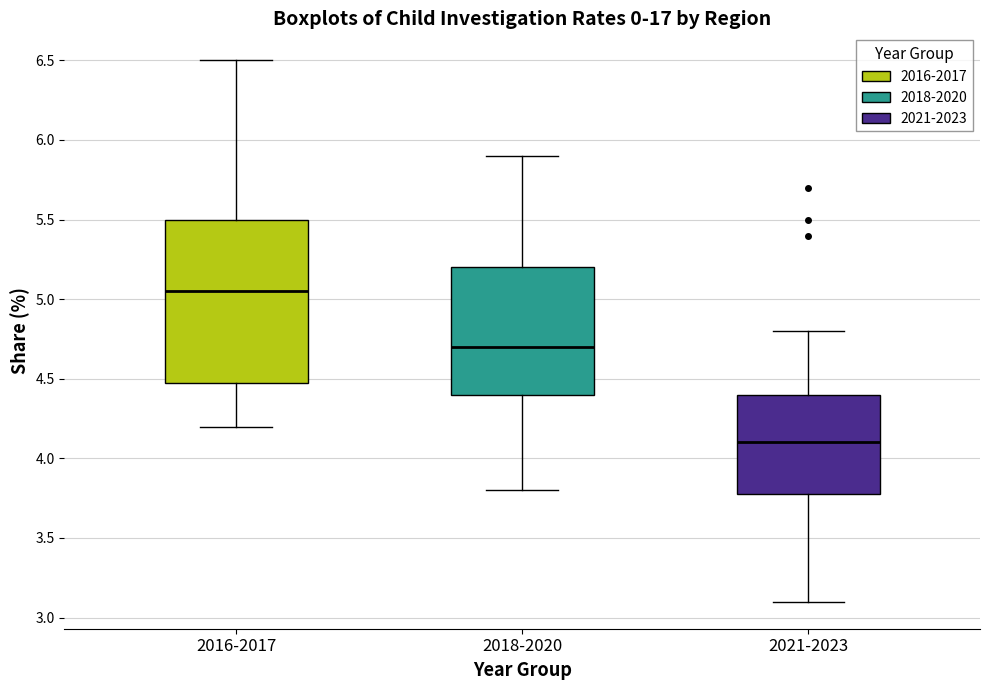

Where does the median line of the box for 2021-2023 sit on the y-axis? The values are not printed on the chart, so give them approximately, as read against the axis.

4.10